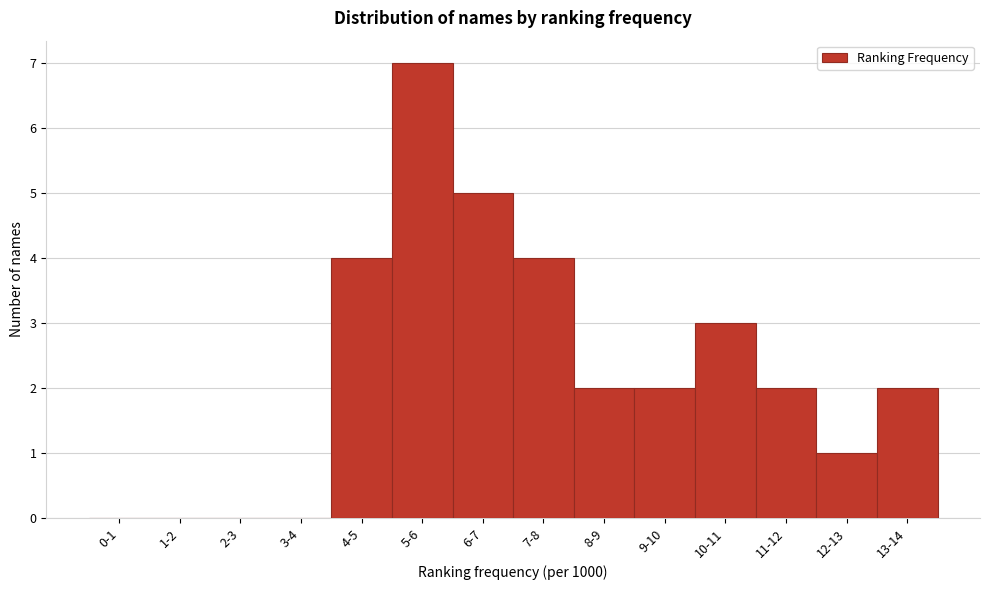

Reading right to left, list all the values displayed in this chart.

13-14=2	12-13=1	11-12=2	10-11=3	9-10=2	8-9=2	7-8=4	6-7=5	5-6=7	4-5=4	3-4=0	2-3=0	1-2=0	0-1=0